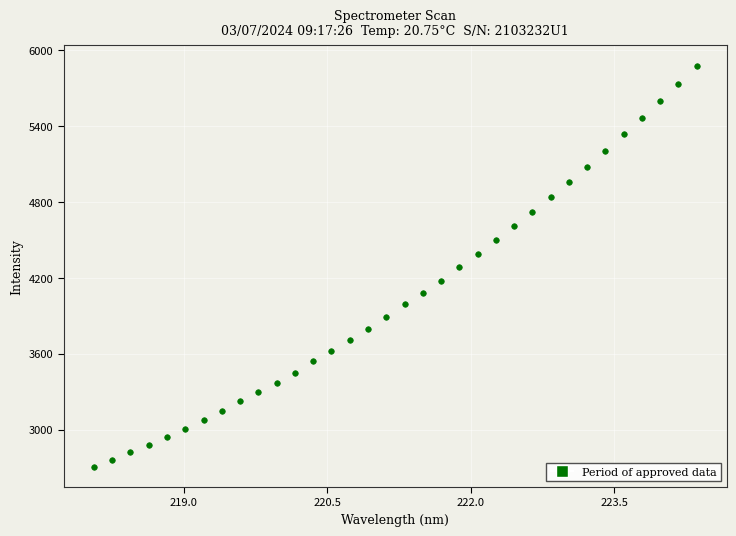

What is the range of X values (max minus min)?

6.3